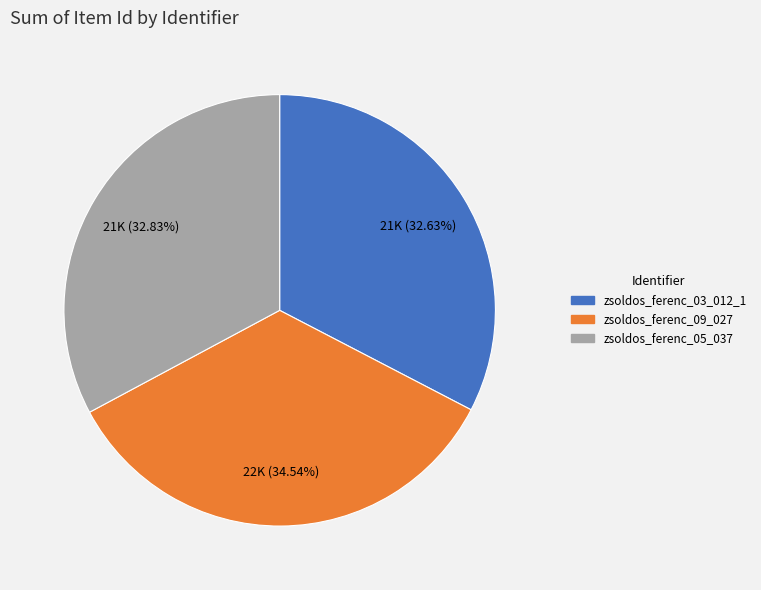

Is there any slice that represents more than half of the pie?

No